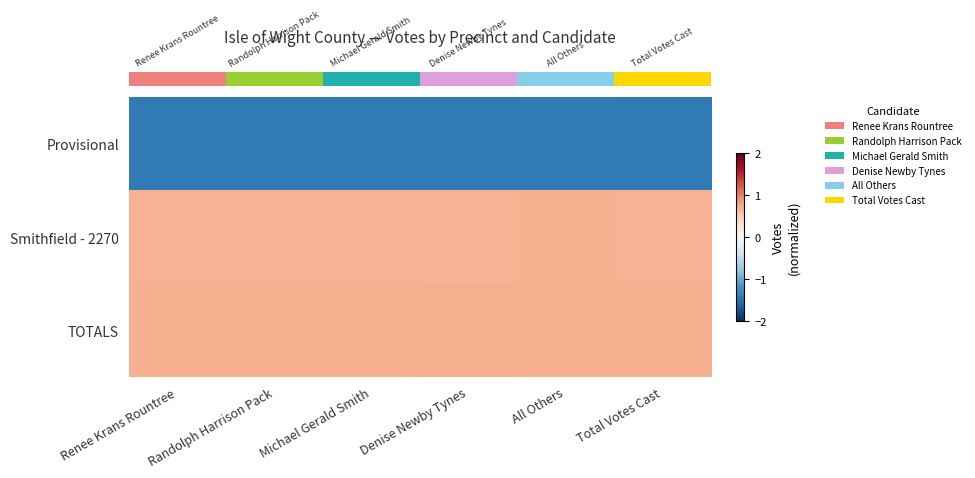

At how many categories does at least one series exceed 0?

6